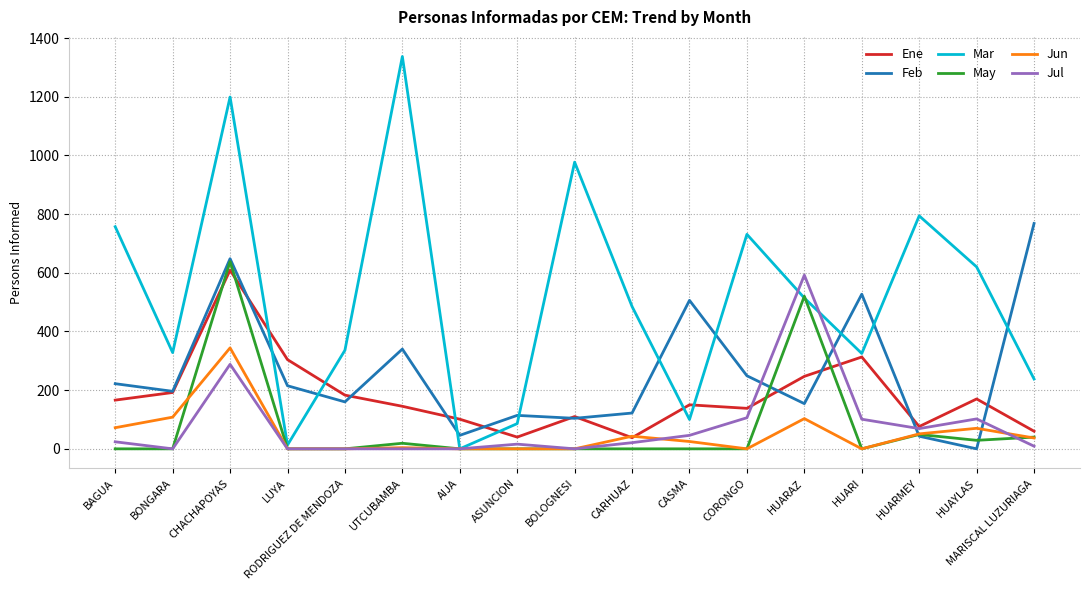

What is the approximate value of Jun at HUARAZ?

103